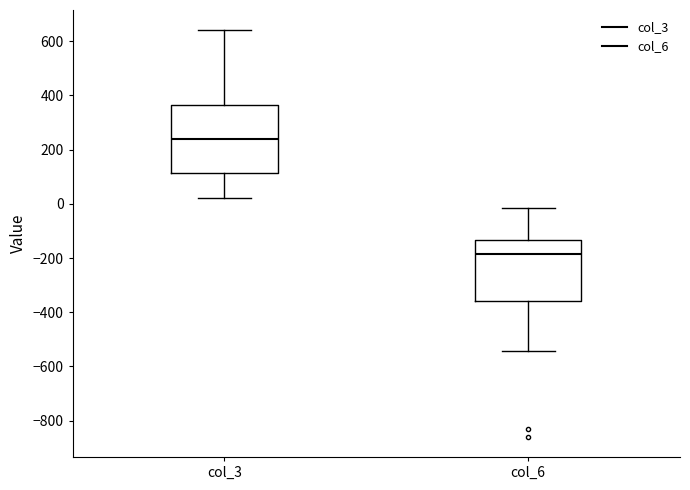

Reading left to right, transcribe this box plot: for each box, give where its median line is, the range the box spans, and where its two whiskers end, as read against the y-axis. The values are not printed on the chart, so give them approximately, as read against the axis.

col_3: median 240, box 120 to 360, whiskers 20 to 640
col_6: median -180, box -360 to -140, whiskers -540 to -20